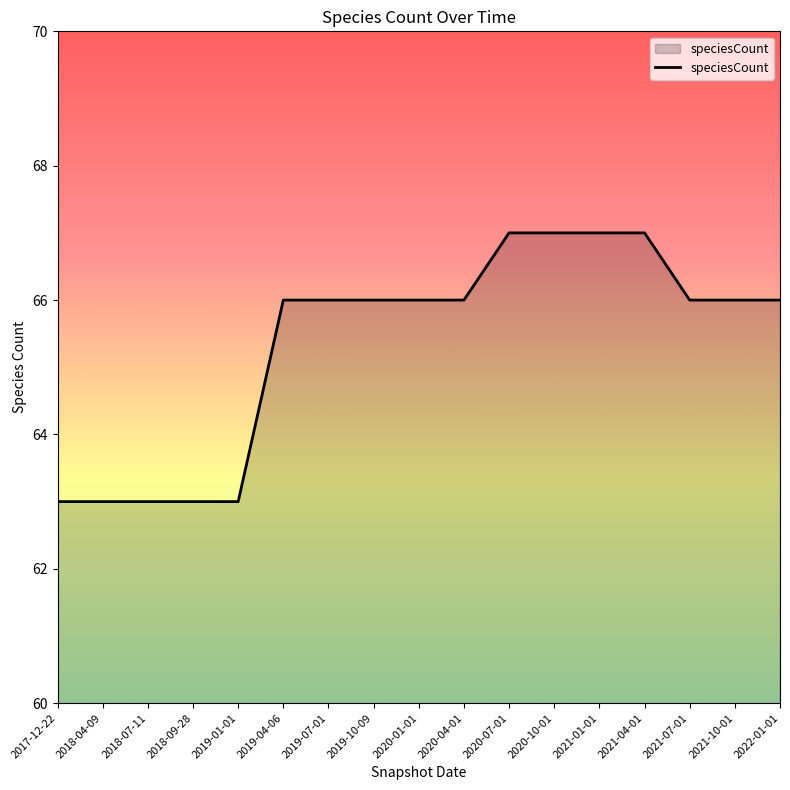

What is the average value?

65